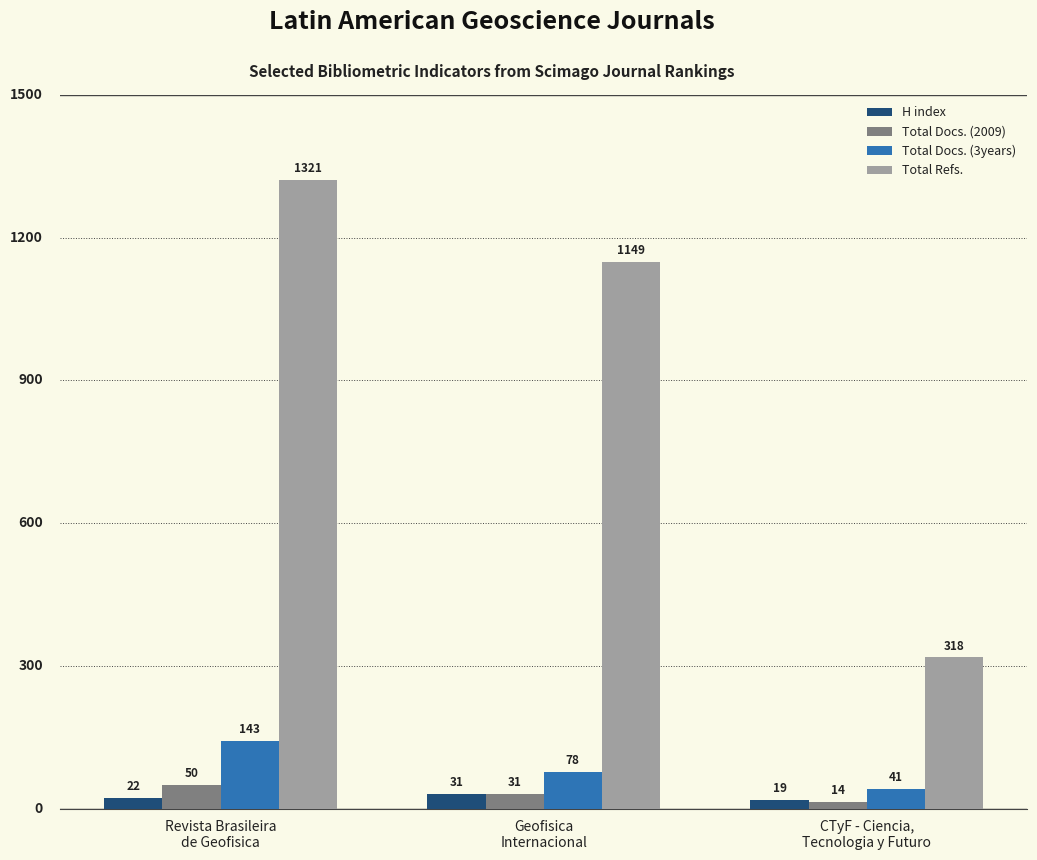

How many groups of bars are there?

3